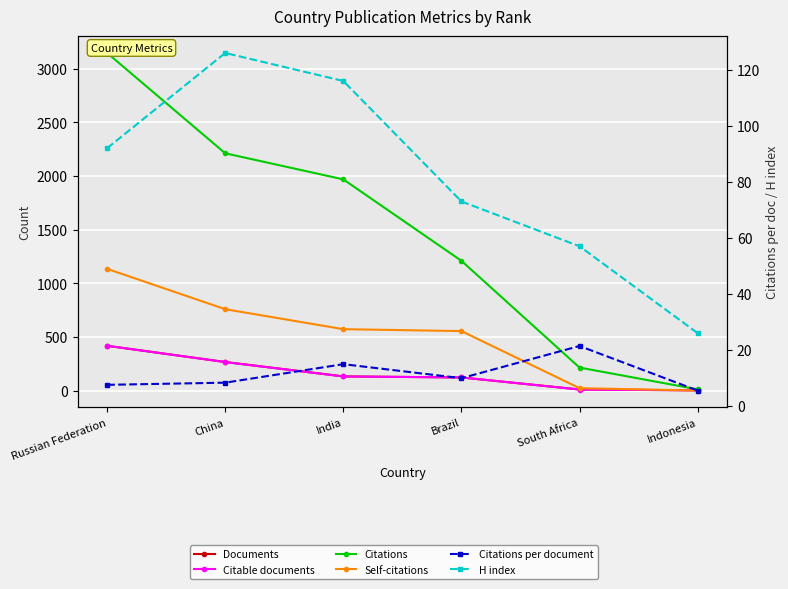

Between which two adjacent categories do Self-citations and Documents first intersect?

South Africa and Indonesia